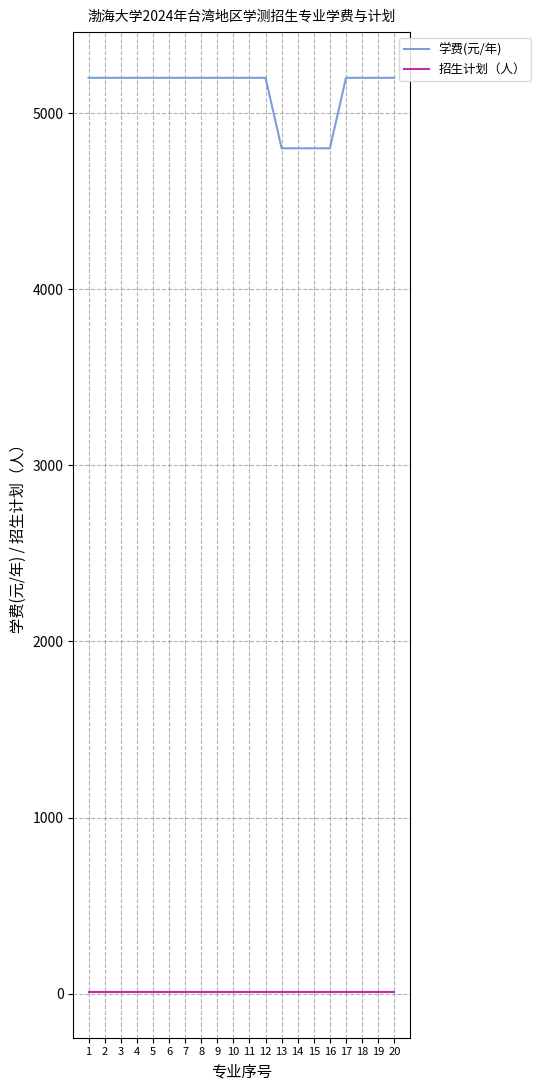

Reading left to right, extract all data points from this chart.

学费(元/年): 1=5200	2=5200	3=5200	4=5200	5=5200	6=5200	7=5200	8=5200	9=5200	10=5200	11=5200	12=5200	13=4800	14=4800	15=4800	16=4800	17=5200	18=5200	19=5200	20=5200
招生计划（人）: 1=10	2=10	3=10	4=10	5=10	6=10	7=10	8=10	9=10	10=10	11=10	12=10	13=10	14=10	15=10	16=10	17=10	18=10	19=10	20=10